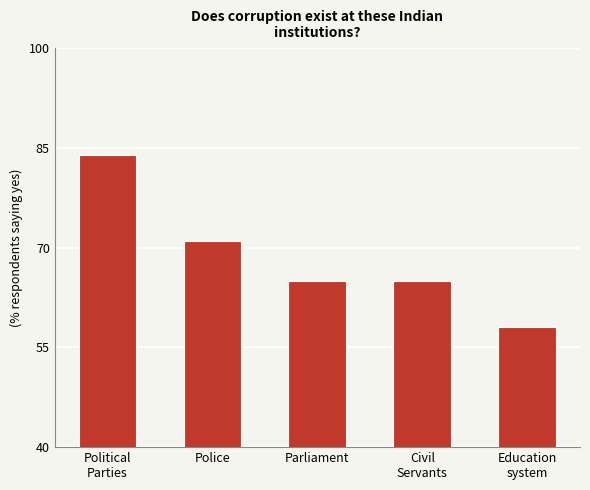

What is the change in value from Police to Parliament?

-6